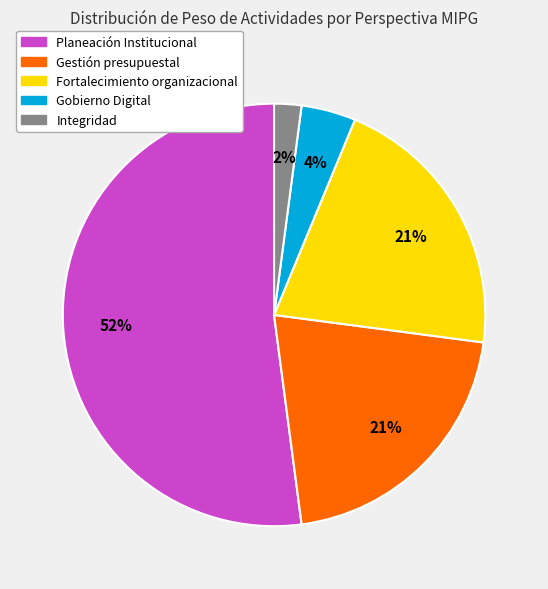

To the nearest percent, what is the difference between the largest and smallest slice percentages?

50%